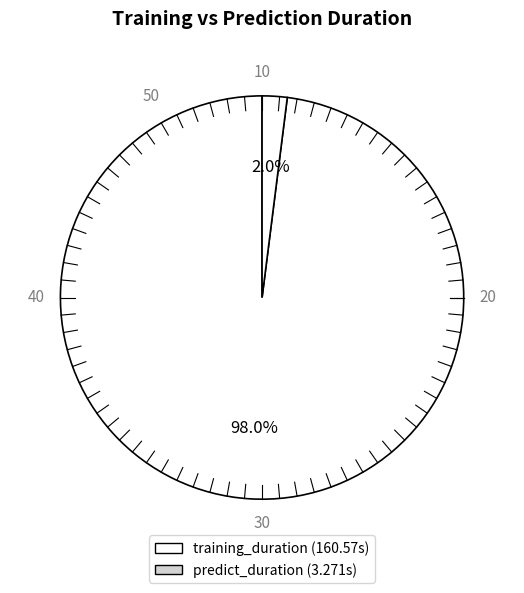

How many slices are in this pie chart?

2